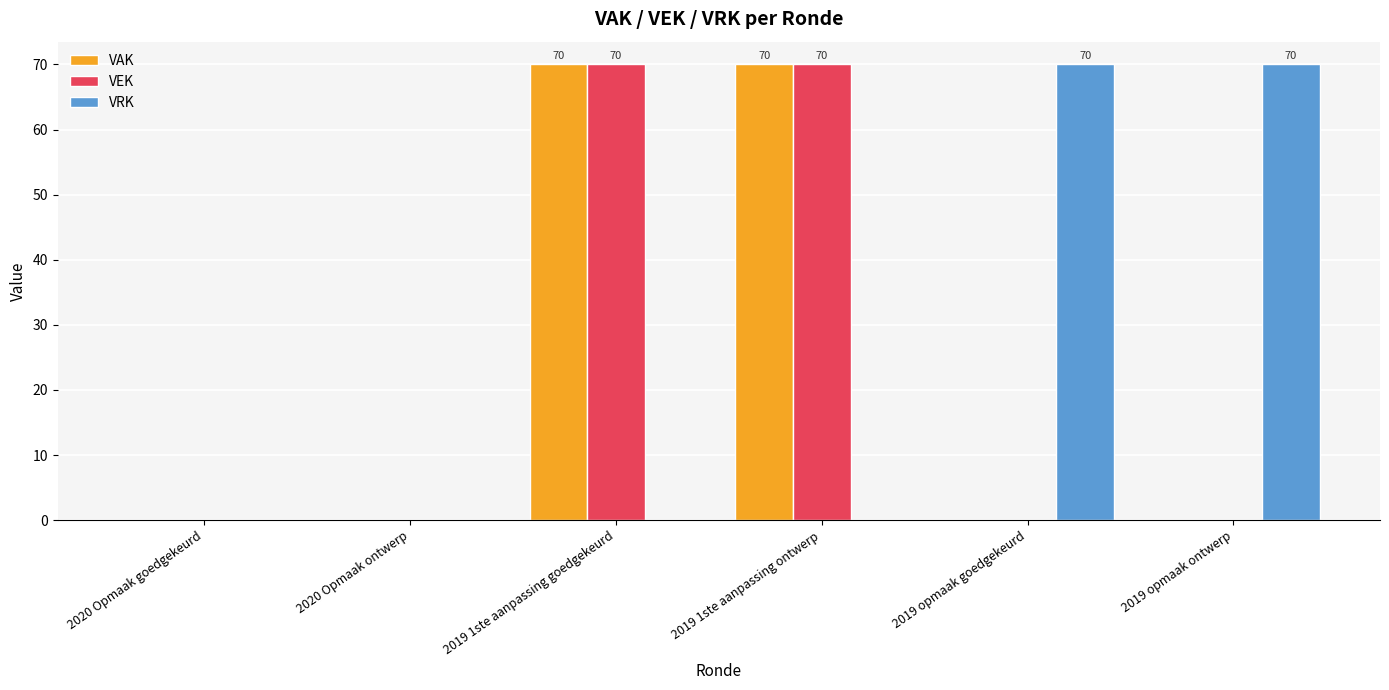

Is it true that VAK equals 0 at 2020 Opmaak goedgekeurd?

True